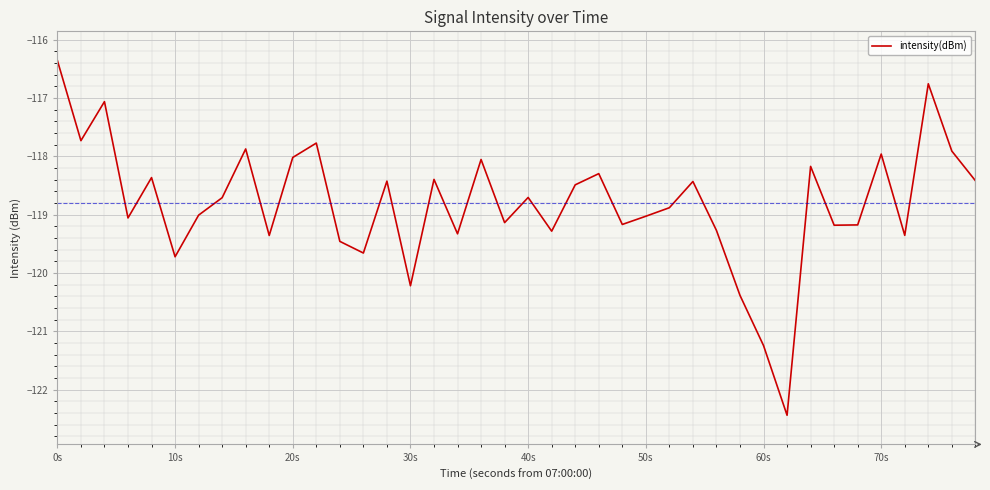

What is the maximum value shown in the chart?

-116.4